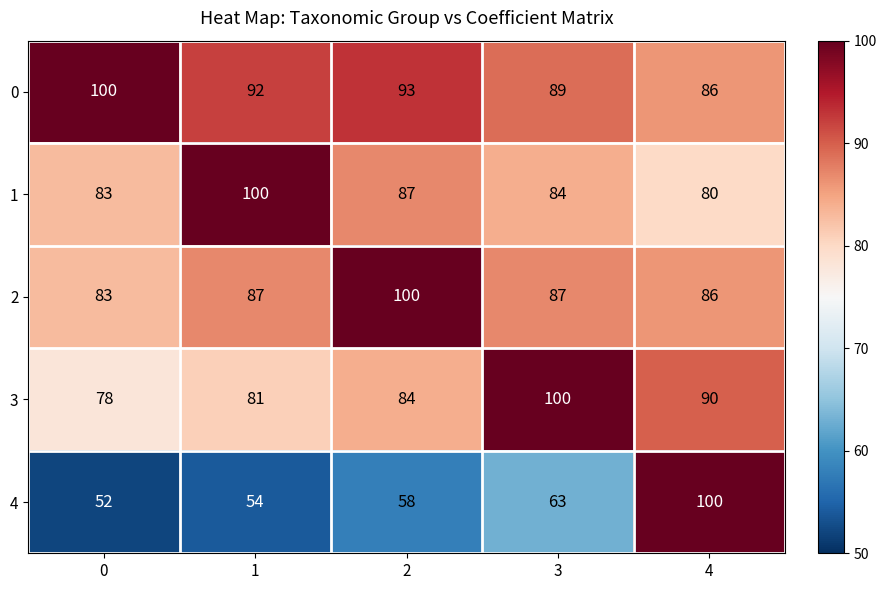

Reading left to right, transcribe all the data shown in this chart.

0: 0=100	1=92	2=93	3=89	4=86
1: 0=83	1=100	2=87	3=84	4=80
2: 0=83	1=87	2=100	3=87	4=86
3: 0=78	1=81	2=84	3=100	4=90
4: 0=52	1=54	2=58	3=63	4=100